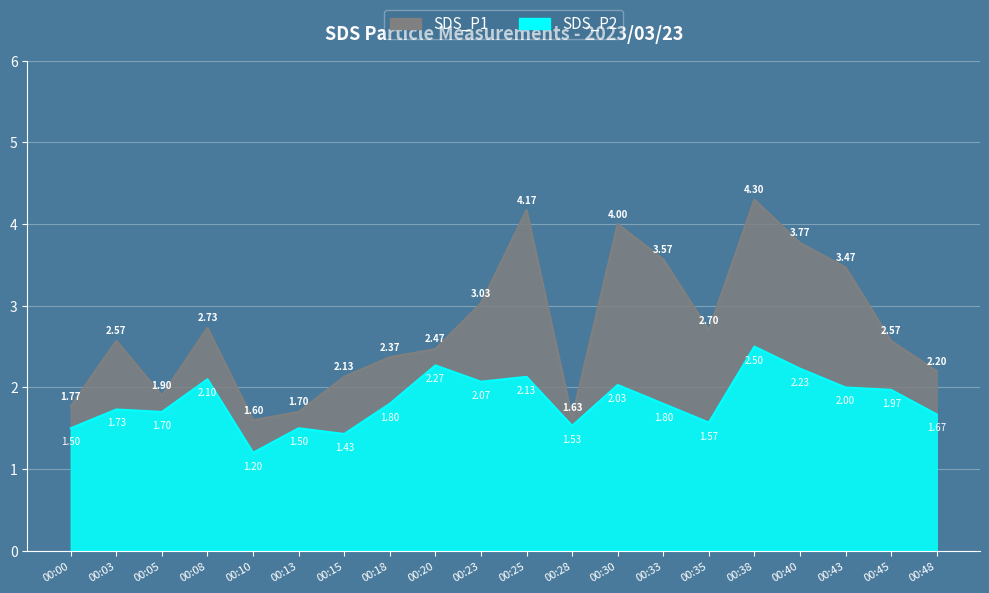

How many values in the SDS_P1 series are below 2?

5